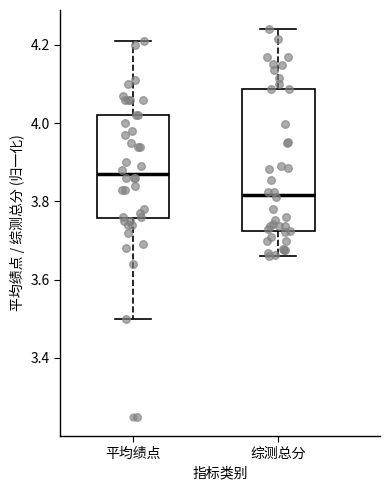

Which box is the tallest, from its lower edge to its upper edge?

综测总分